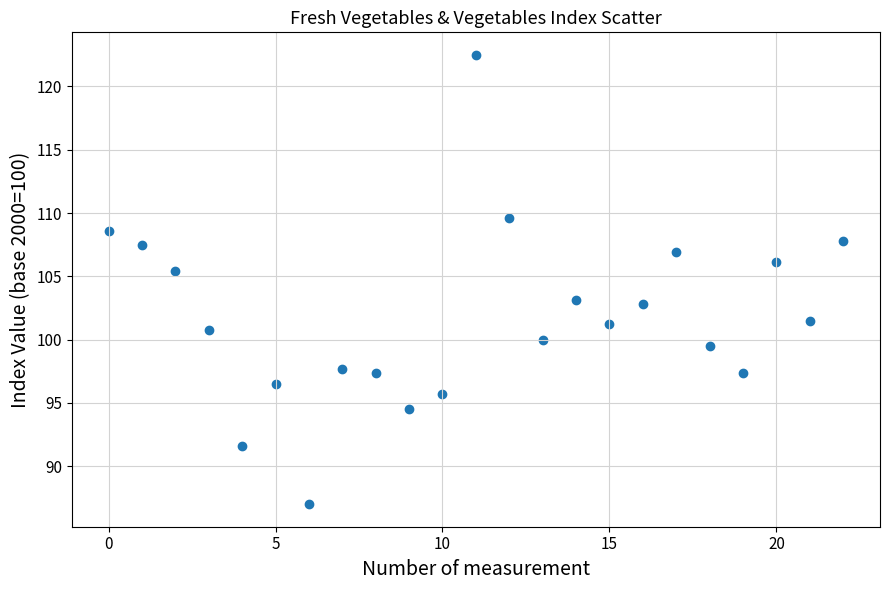

What is the range of Y values (max minus min)?

35.5